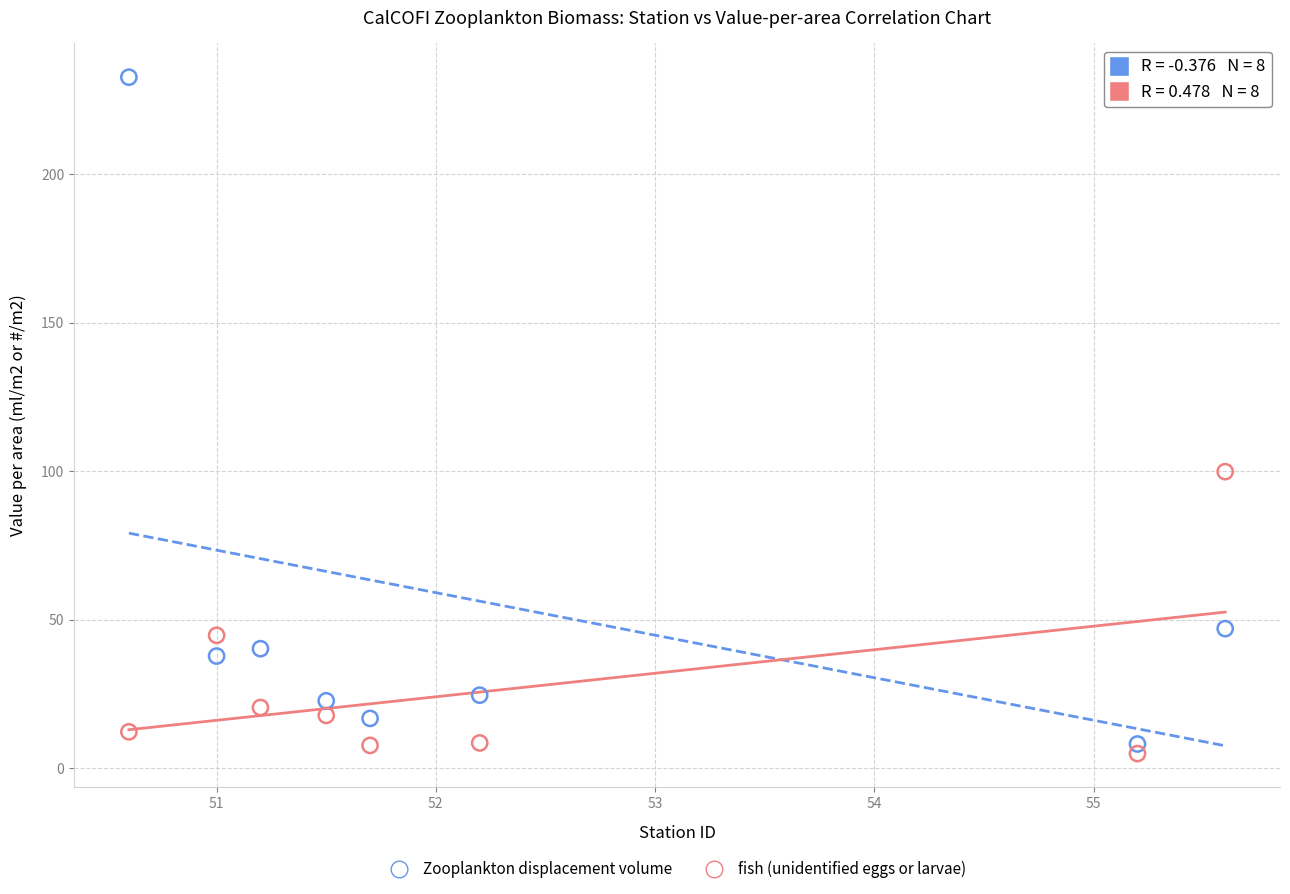

Which series reaches the maximum Y coordinate?

Zooplankton displacement volume